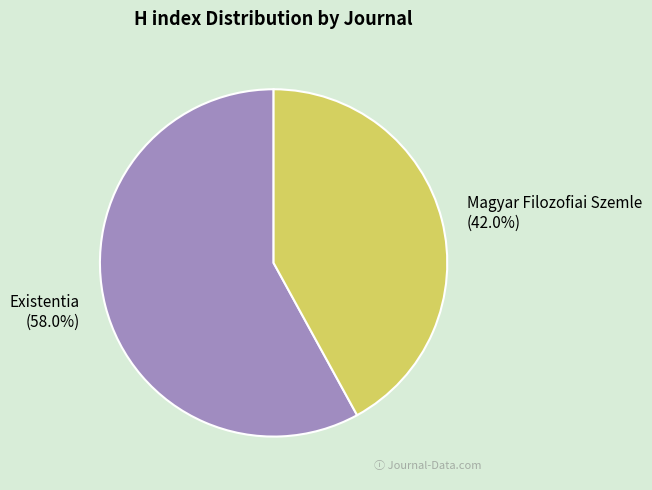

What percentage do Existentia and Magyar Filozofiai Szemle together represent?

100.0%